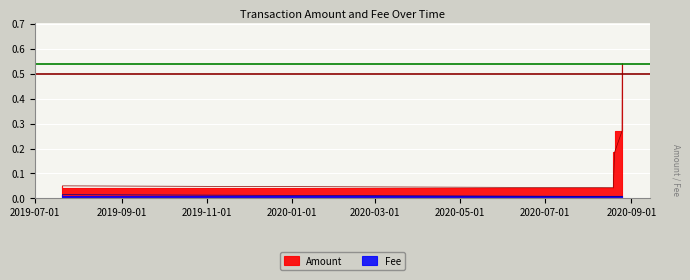

True or false: Amount and Fee intersect in this chart.

False